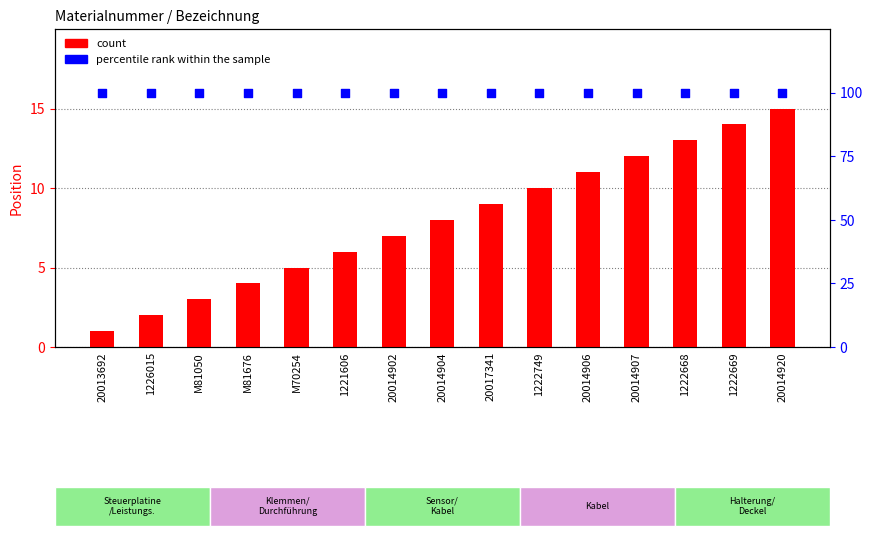

Which series has the widest spread of Y values?

count